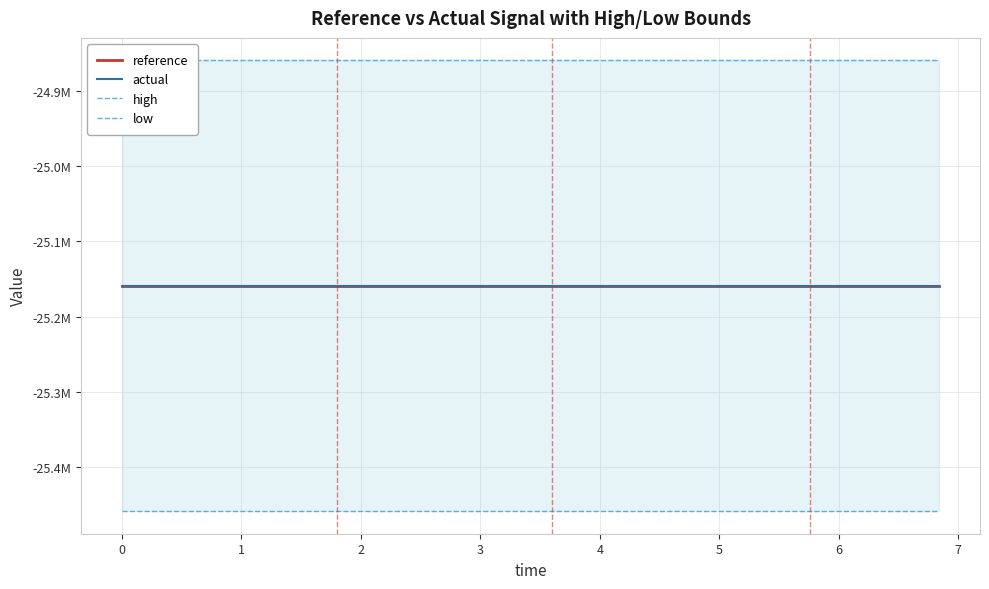

True or false: low and reference intersect in this chart.

False